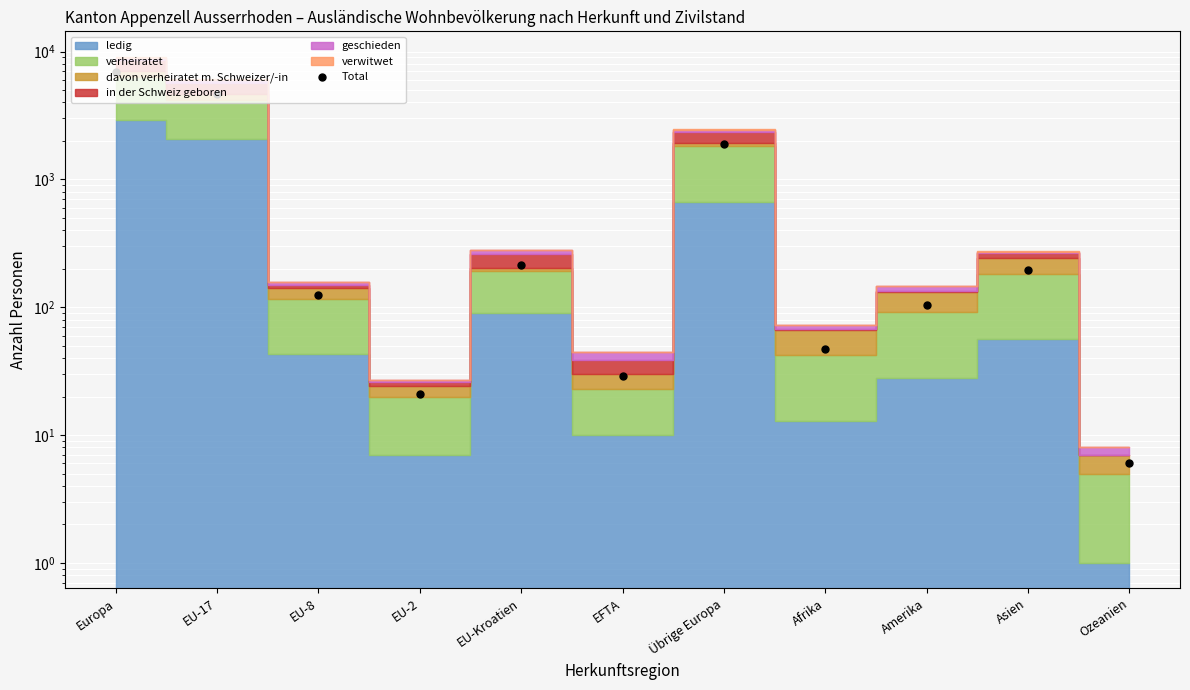

Which has a higher value, Europa or Afrika?

Europa